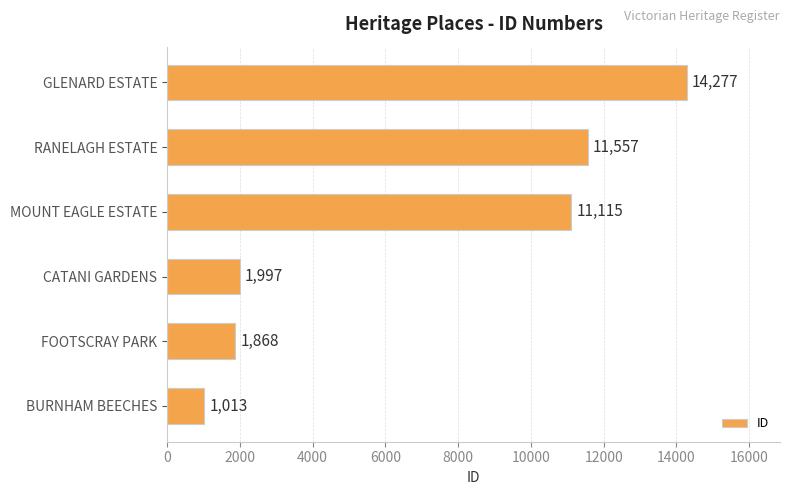

Are the bars horizontal?

Yes